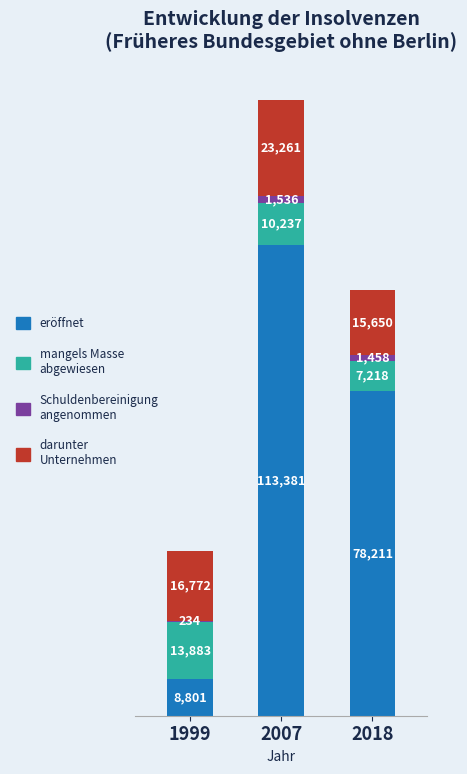

What is the total value across all series at 2007?

148415